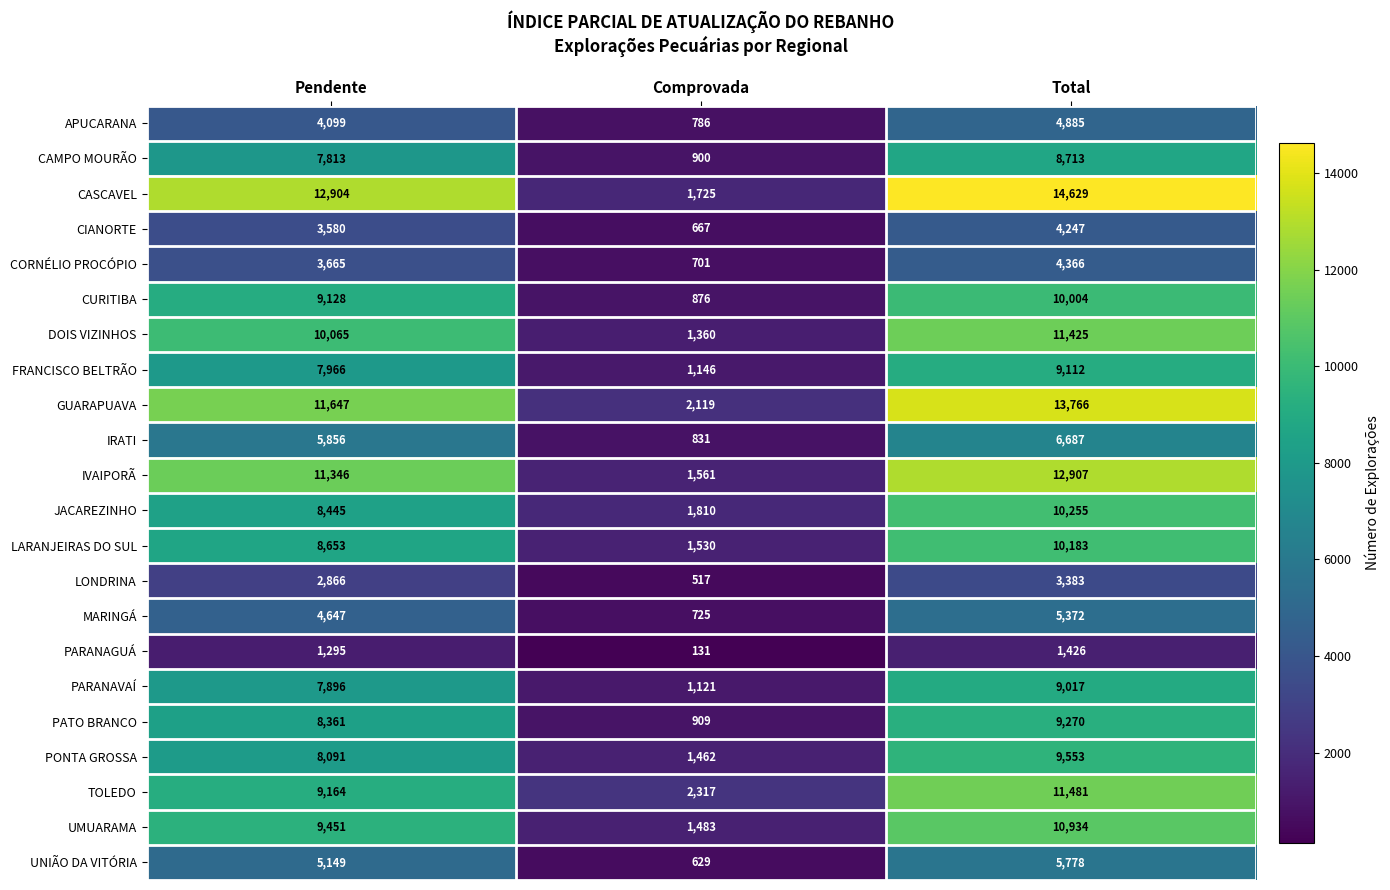

Rank the series at Pendente from lowest to highest value.

PARANAGUÁ, LONDRINA, CIANORTE, CORNÉLIO PROCÓPIO, APUCARANA, MARINGÁ, UNIÃO DA VITÓRIA, IRATI, CAMPO MOURÃO, PARANAVAÍ, FRANCISCO BELTRÃO, PONTA GROSSA, PATO BRANCO, JACAREZINHO, LARANJEIRAS DO SUL, CURITIBA, TOLEDO, UMUARAMA, DOIS VIZINHOS, IVAIPORÃ, GUARAPUAVA, CASCAVEL